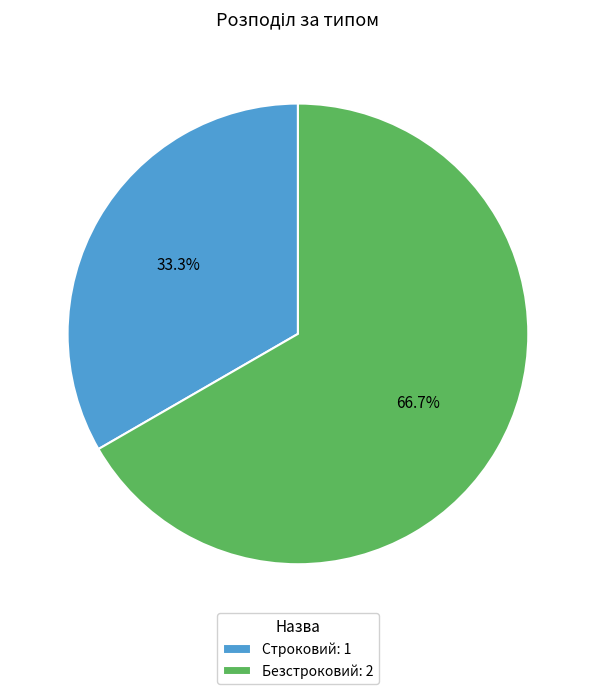

What is the ratio of the value at Строковий to the value at Безстроковий?

0.5